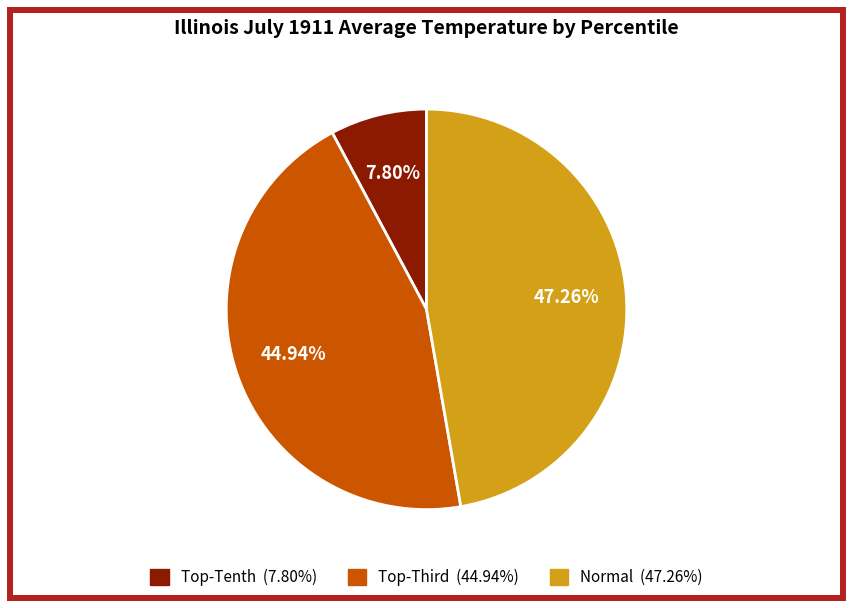

Does any single category account for the majority?

No